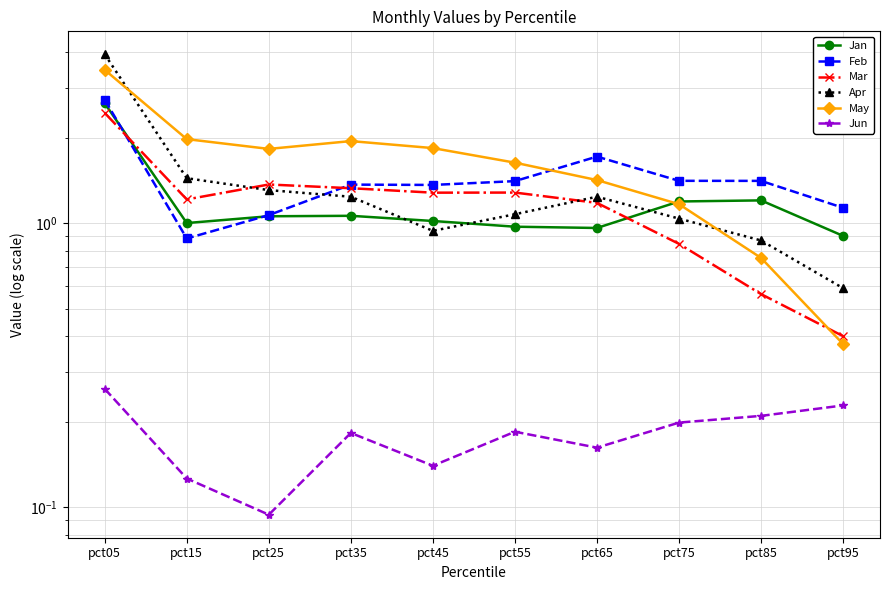

True or false: Mar and Feb cross at least once.

True